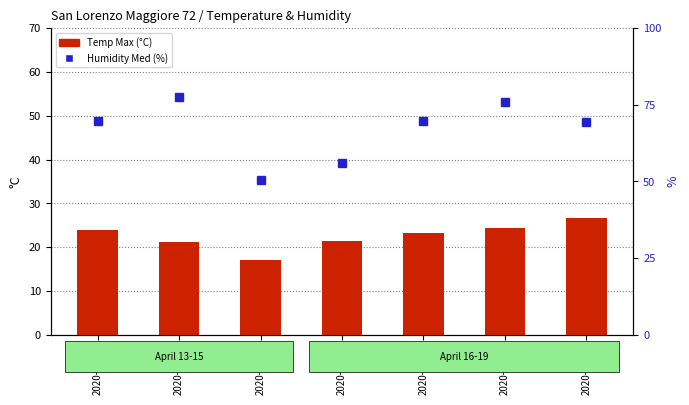

How many series are shown in this chart?

2